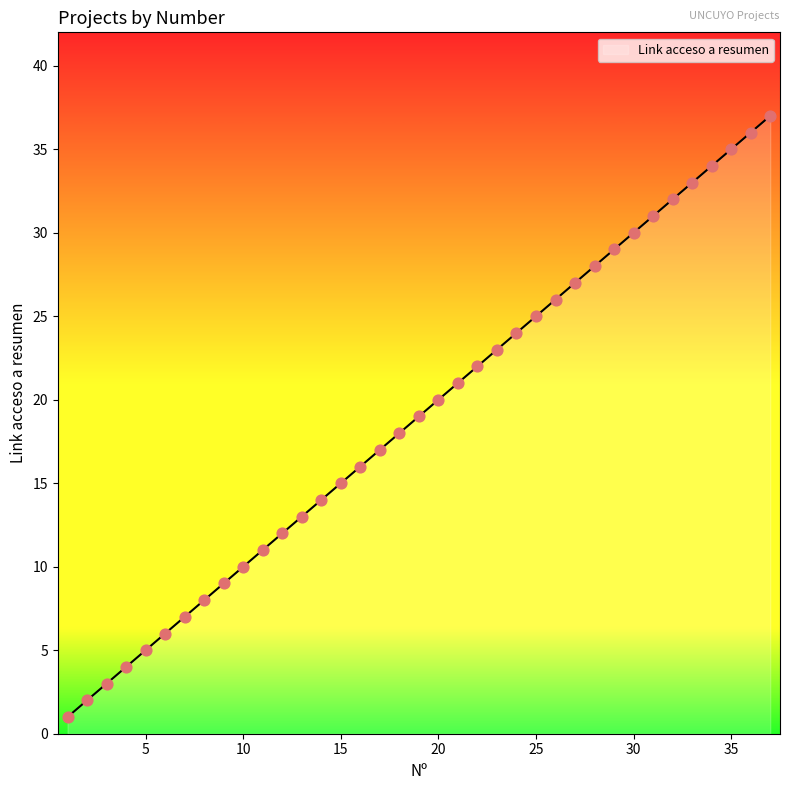

What is the difference between the maximum and minimum values?

36